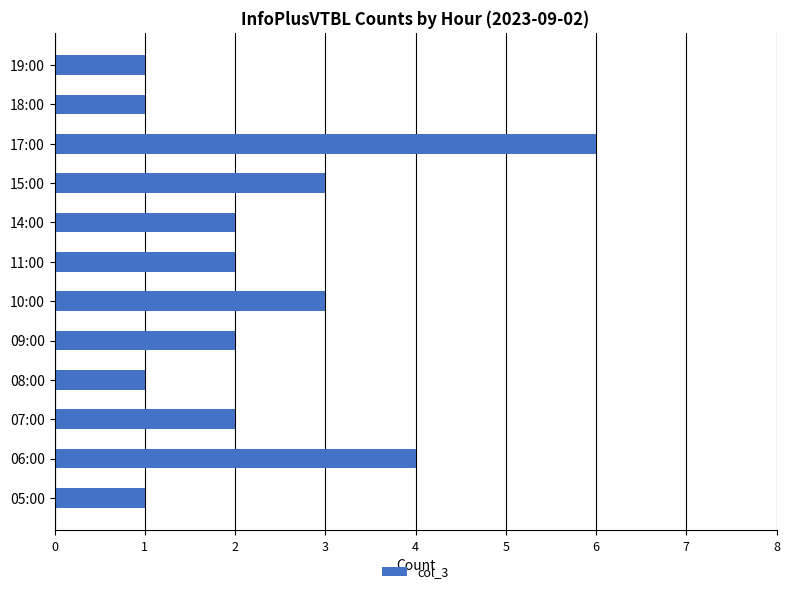

Reading bottom to top, extract all data points from this chart.

05:00=1	06:00=4	07:00=2	08:00=1	09:00=2	10:00=3	11:00=2	14:00=2	15:00=3	17:00=6	18:00=1	19:00=1